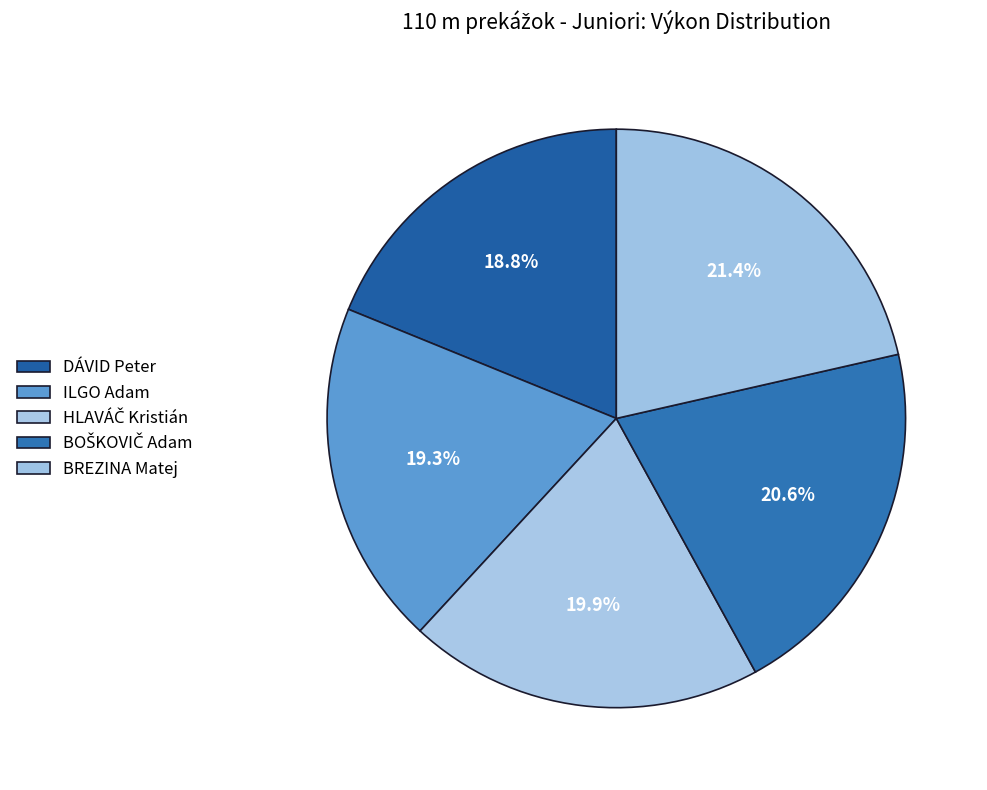

To the nearest percent, what is the combined percentage of DÁVID Peter and ILGO Adam?

38%